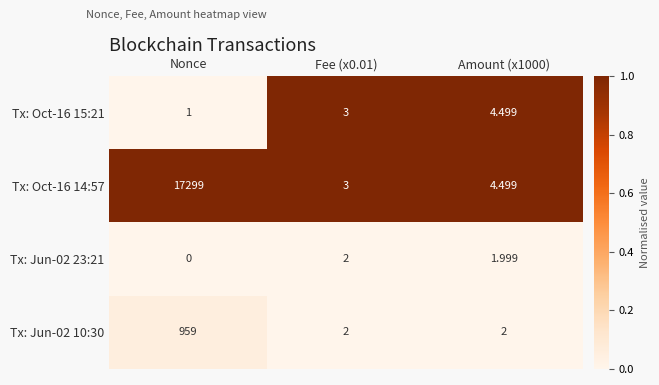

Where does the Tx: Oct-16 14:57 series first go above 4?

Nonce